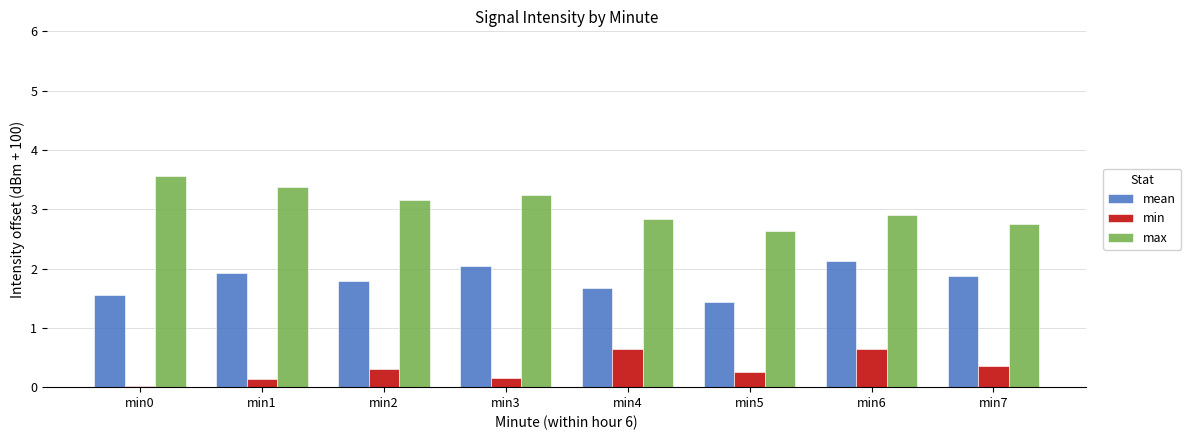

What is the greatest value displayed?

3.6